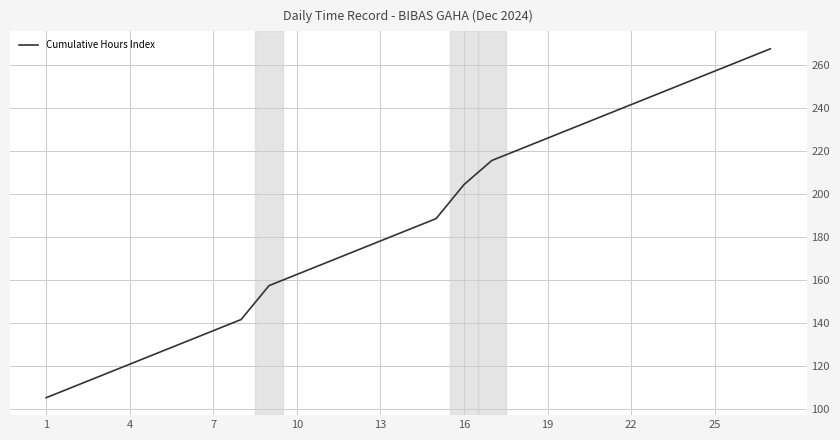

What is the smallest value displayed?

105.2